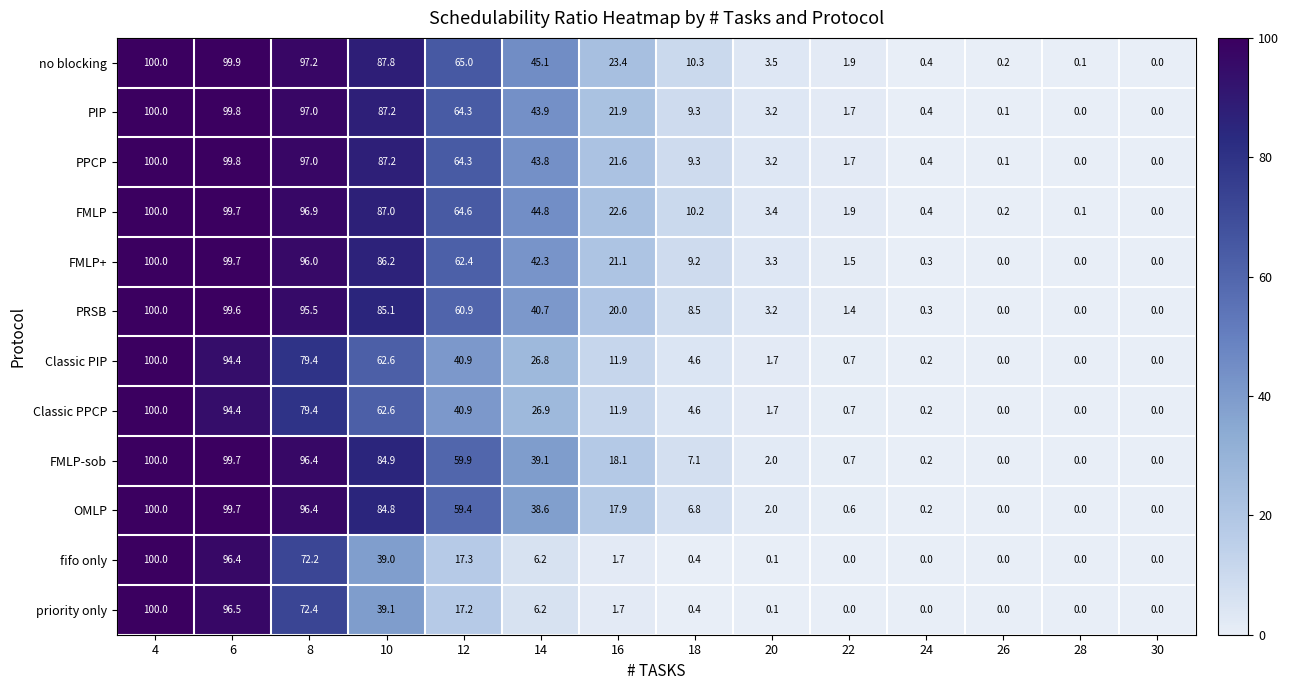

Which category has the highest value across all series?

4